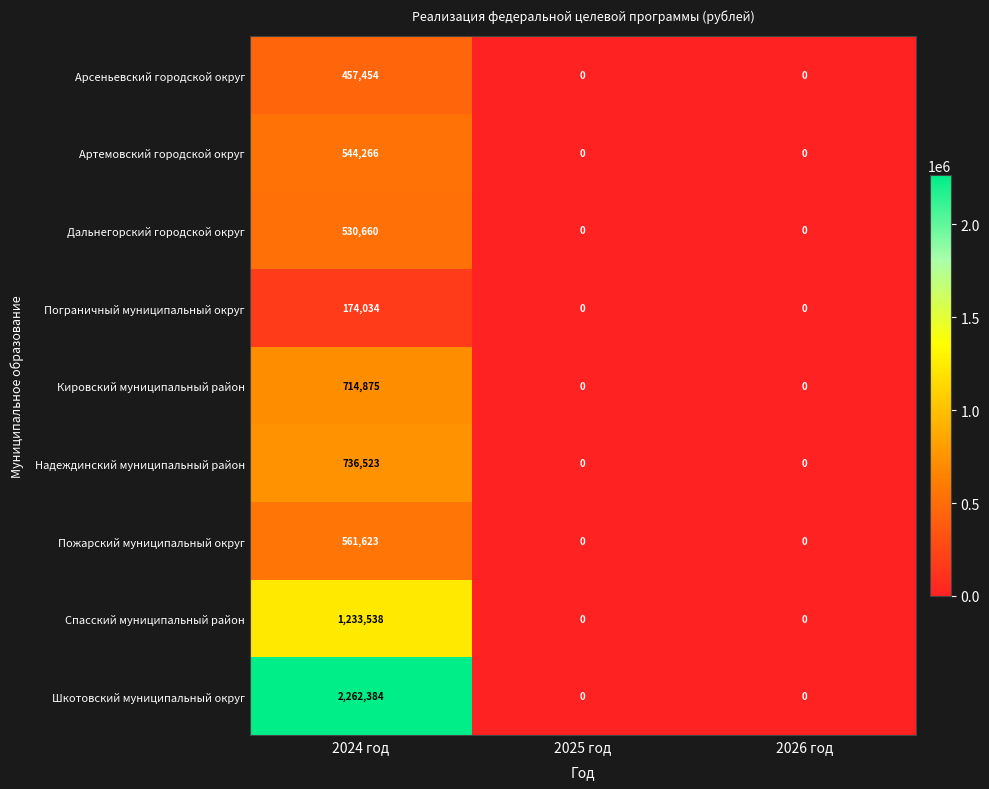

Which series changed the most between 2024 год and 2025 год?

Шкотовский муниципальный округ